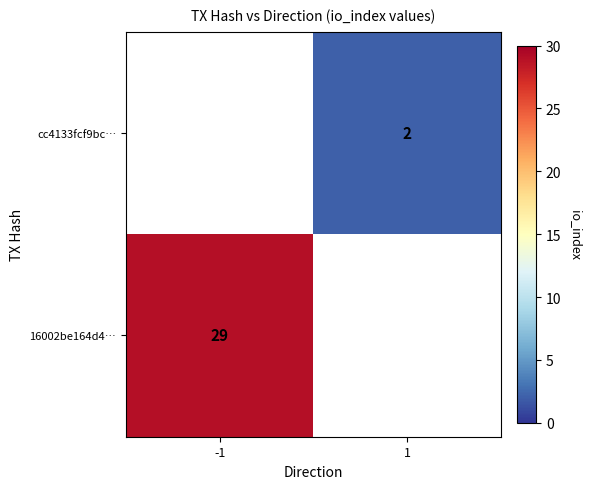

The value of cc4133fcf9bc… at 1 is 1. True or false?

False